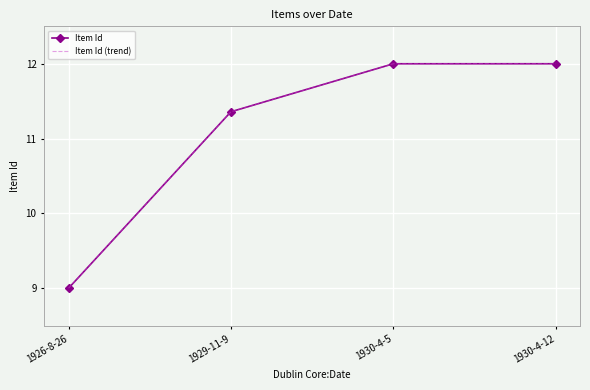

The Item Id series shows 14.4 at 1926-8-26. True or false?

False